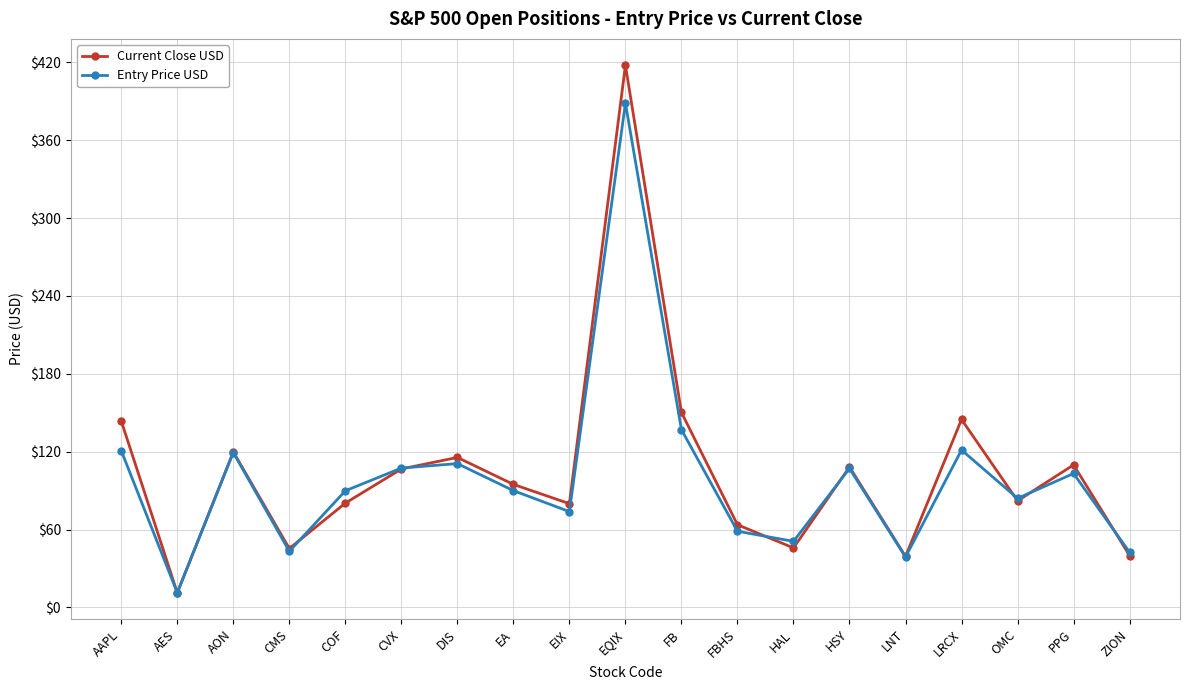

Is it true that Entry Price USD equals 110.8 at DIS?

True